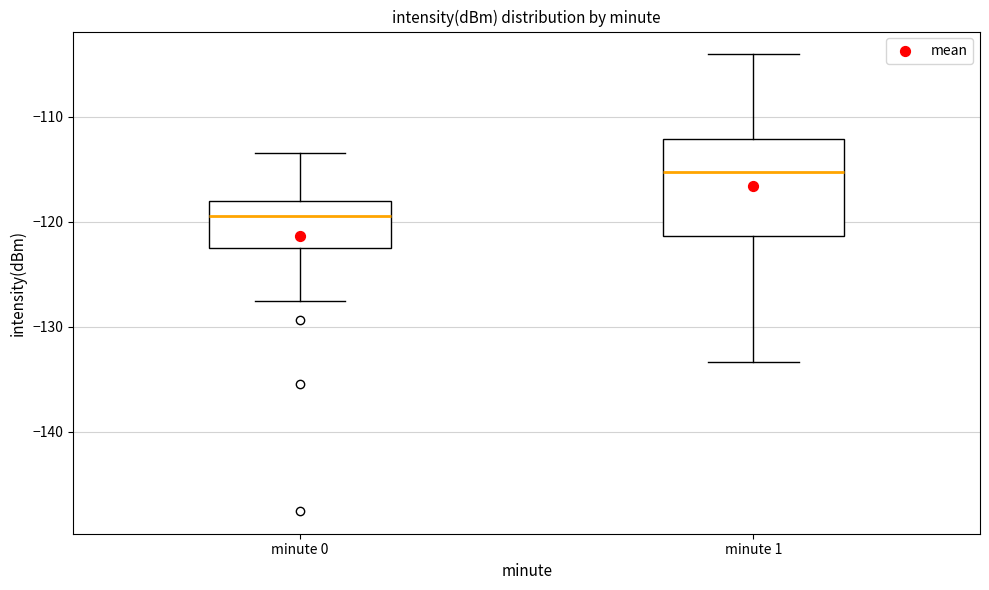

Reading left to right, transcribe this box plot: for each box, give where its median line is, the range the box spans, and where its two whiskers end, as read against the y-axis. The values are not printed on the chart, so give them approximately, as read against the axis.

minute 0: median -119, box -123 to -118, whiskers -128 to -113
minute 1: median -115, box -121 to -112, whiskers -133 to -104